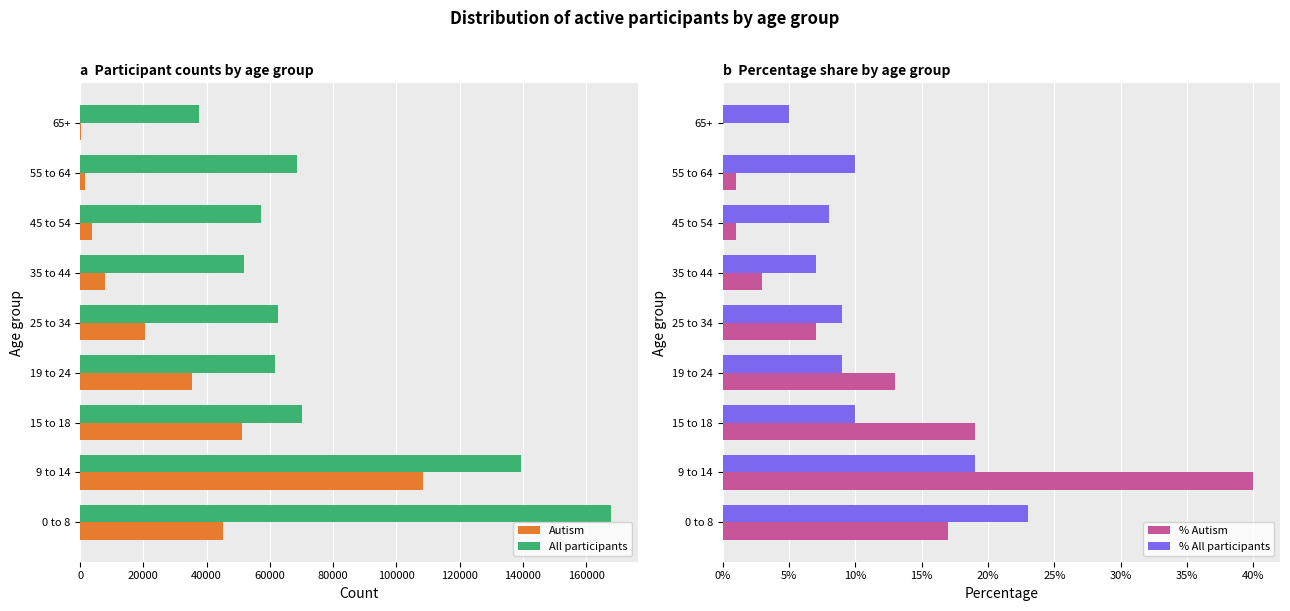

What is the sum of all Autism values?

274360